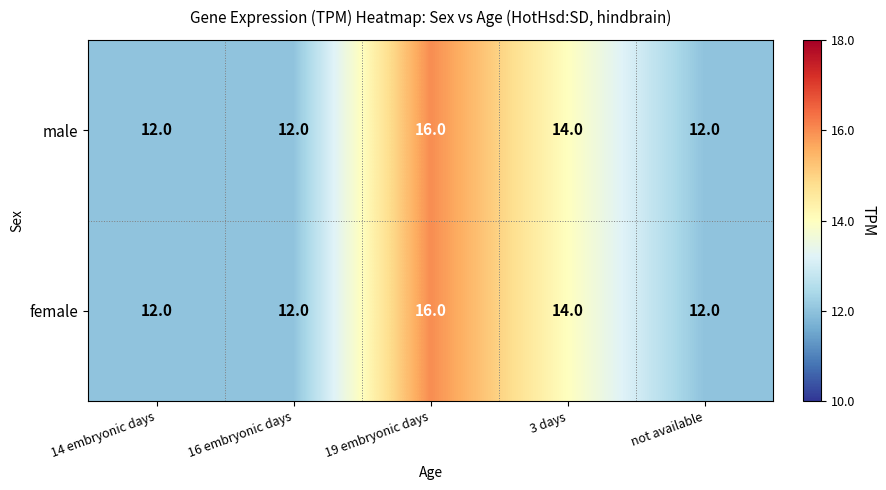

Reading right to left, extract all data points from this chart.

male: not available=12	3 days=14	19 embryonic days=16	16 embryonic days=12	14 embryonic days=12
female: not available=12	3 days=14	19 embryonic days=16	16 embryonic days=12	14 embryonic days=12